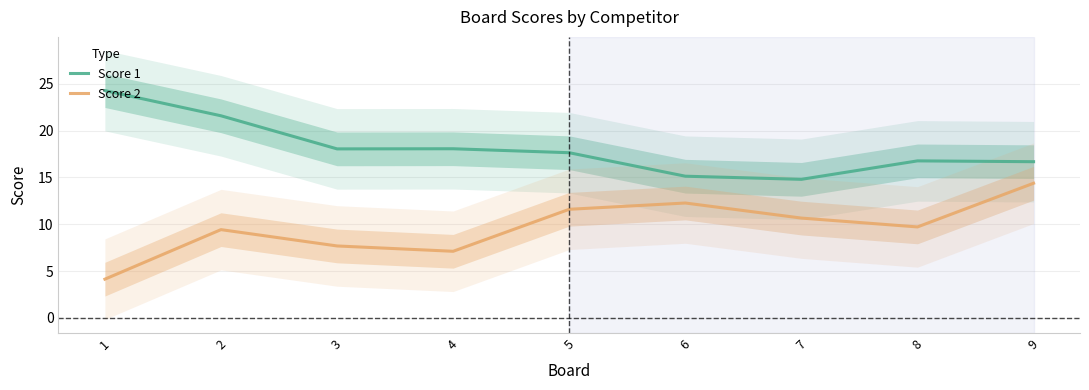

What is the difference between the highest and lowest values at 3?

10.4